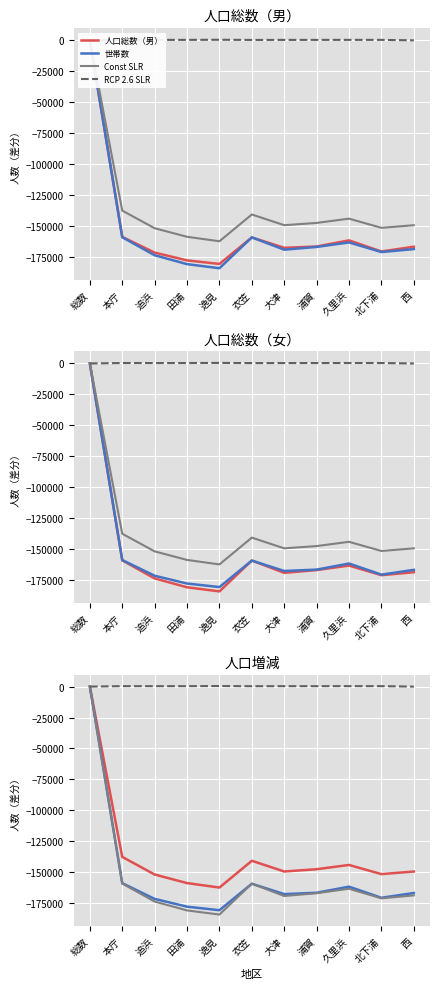

How many interior local valleys does the 人口総数（女） series have?

3